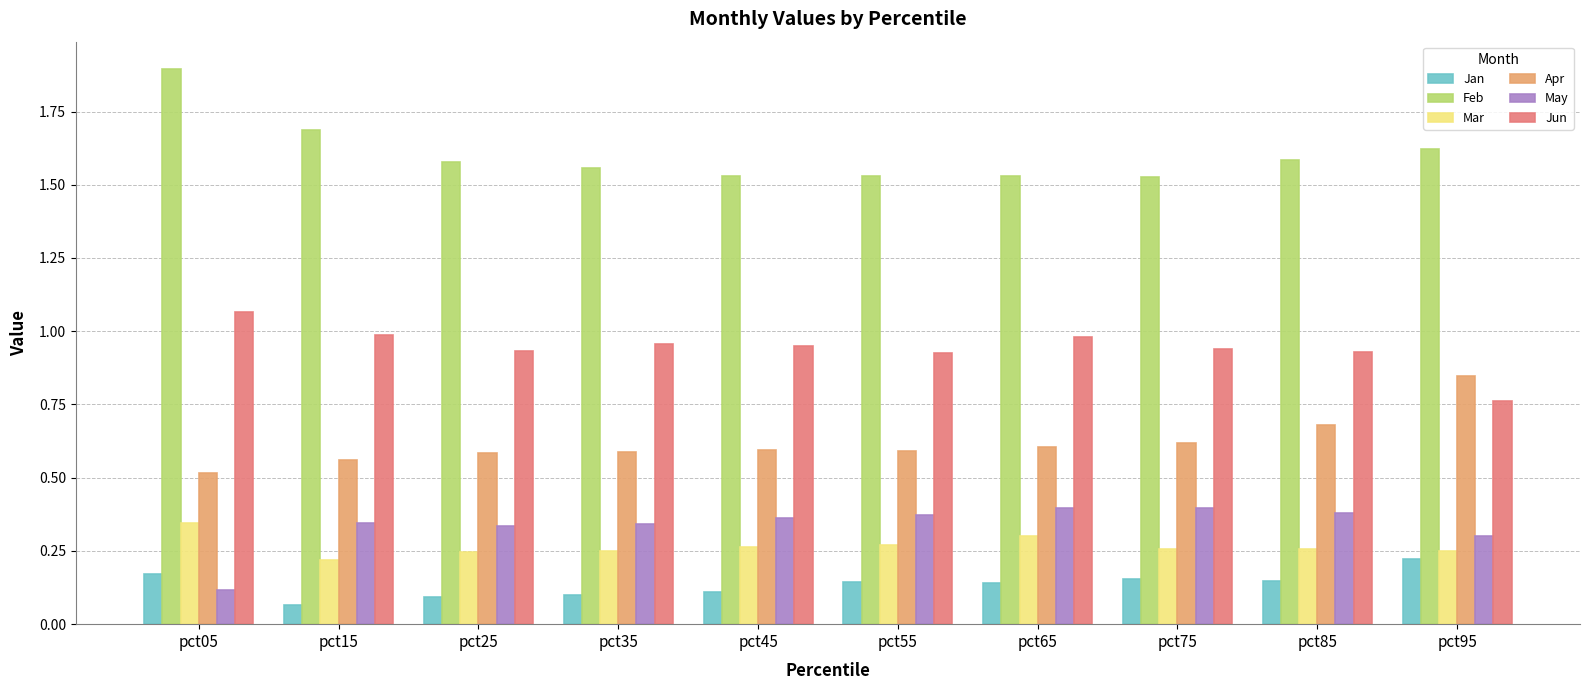

How many bars are there in each group?

6